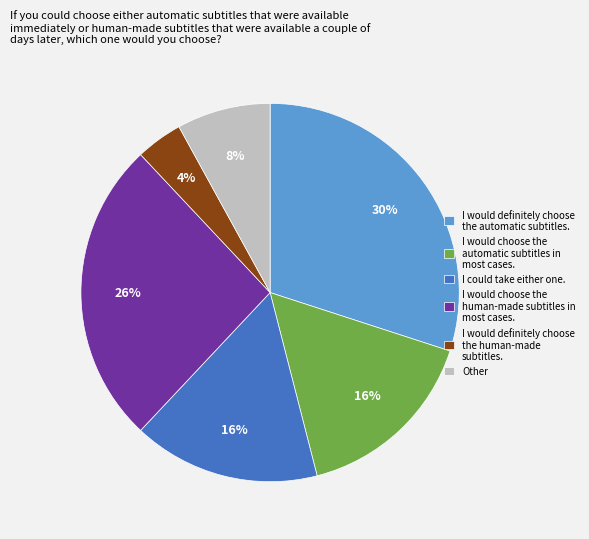

The I would choose the human-made subtitles in most cases. slice represents 26% of the pie. True or false?

True